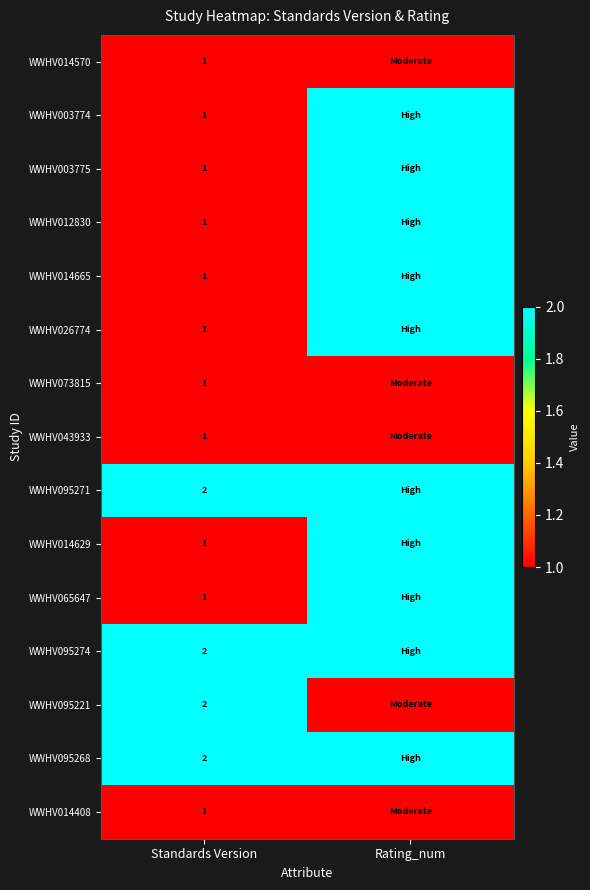

Is it true that WWHV043933 equals 1 at Standards Version?

True